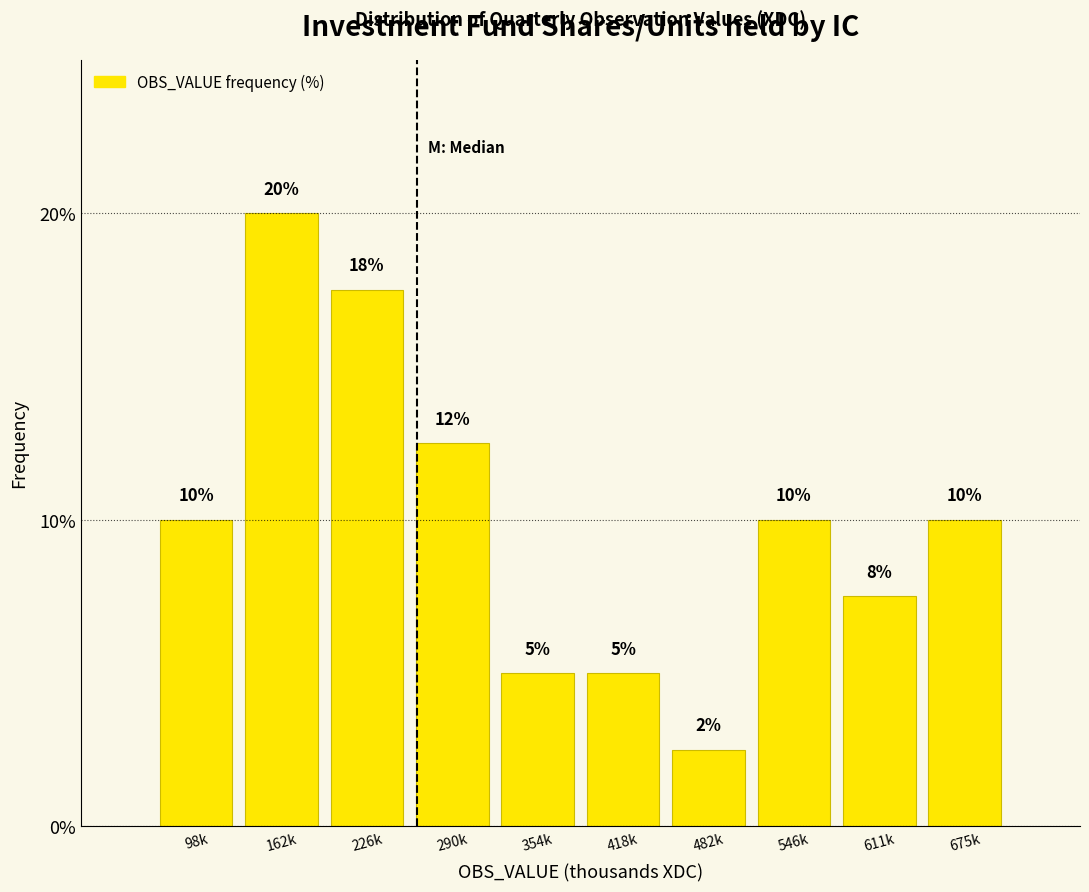

Is it true that the value at 675k is 3.6?

False